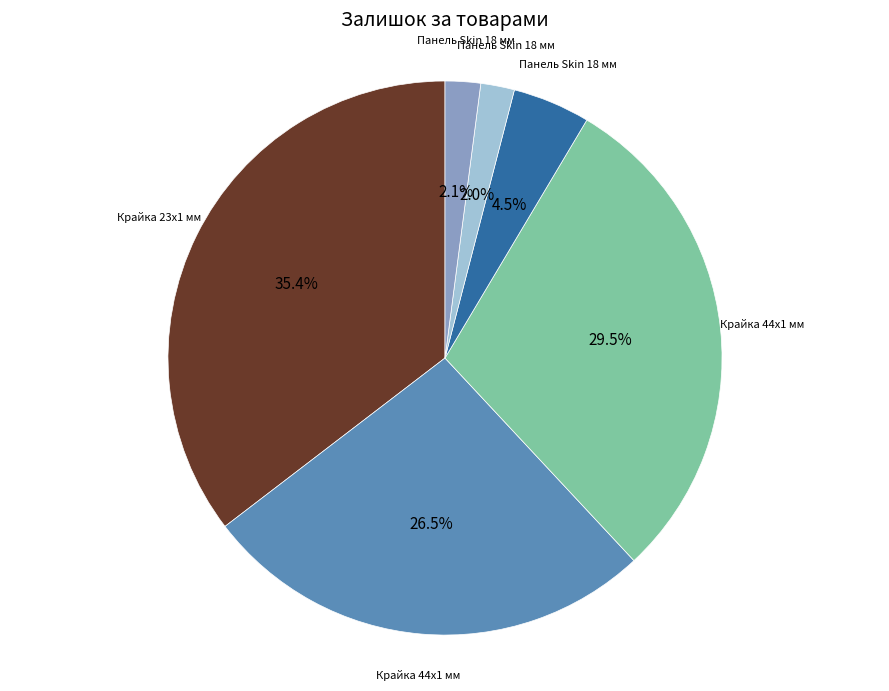

To the nearest percent, what is the average slice percentage?

17%